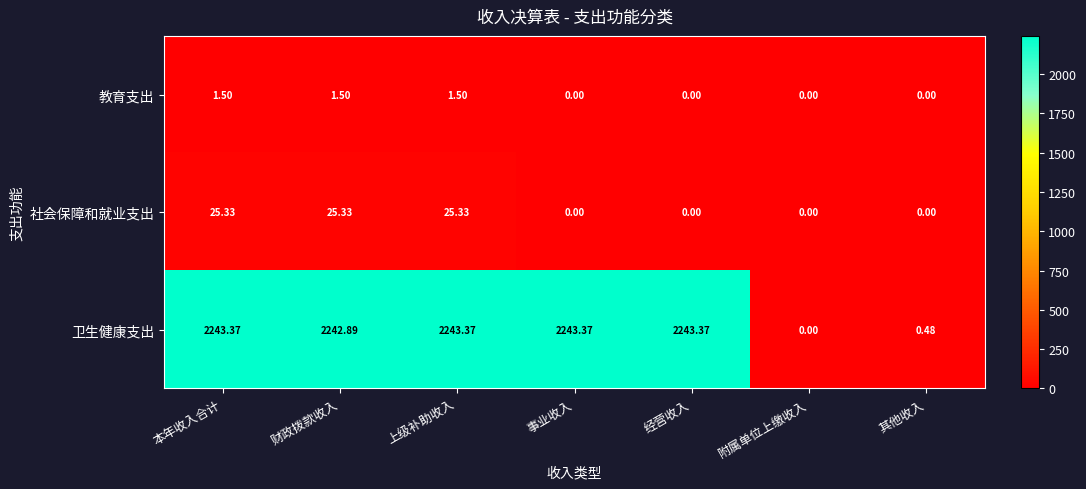

At which label does 卫生健康支出 first exceed 2243?

本年收入合计